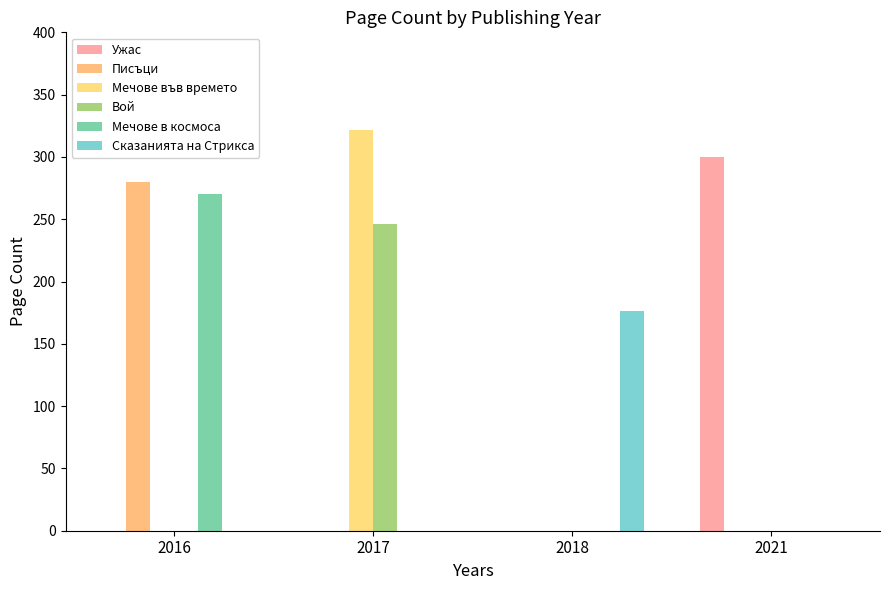

Which series changed the most between 2018 and 2021?

Ужас